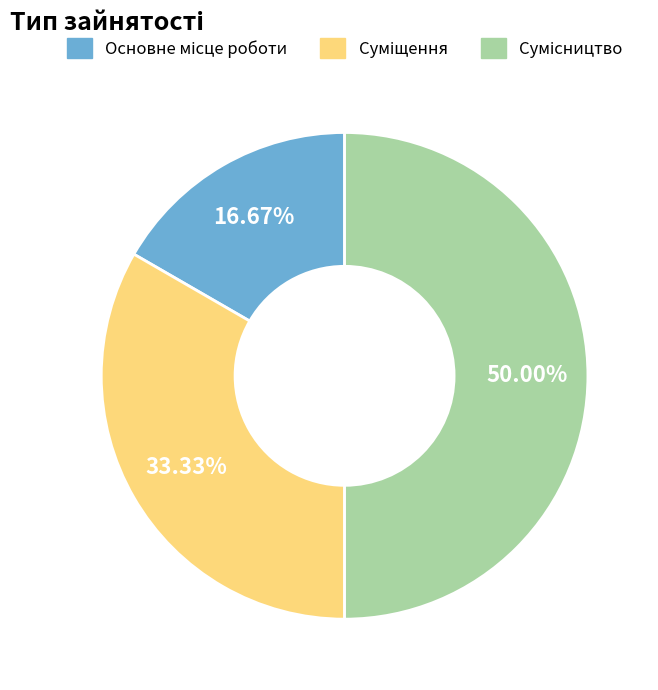

Count the number of slices in the pie.

3